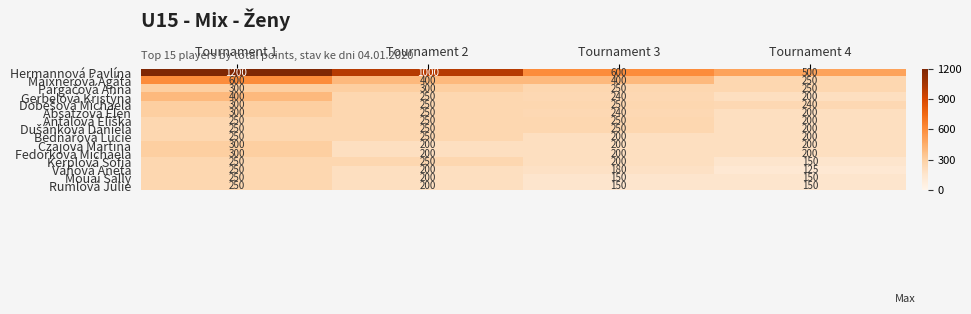

At how many categories does at least one series exceed 789?

2